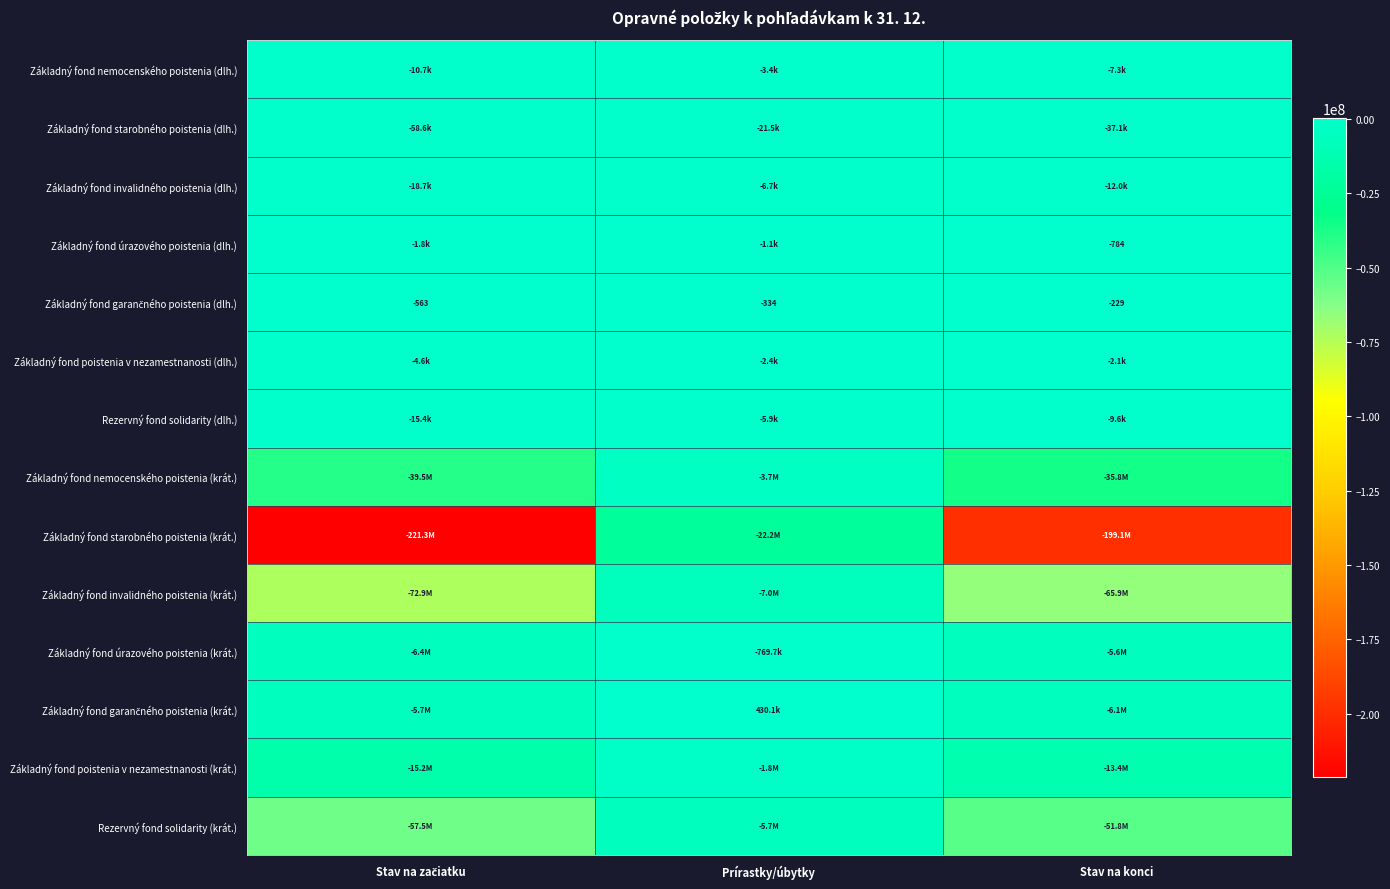

The value of Základný fond poistenia v nezamestnanosti (dlh.) at Stav na konci is -2856.4. True or false?

False